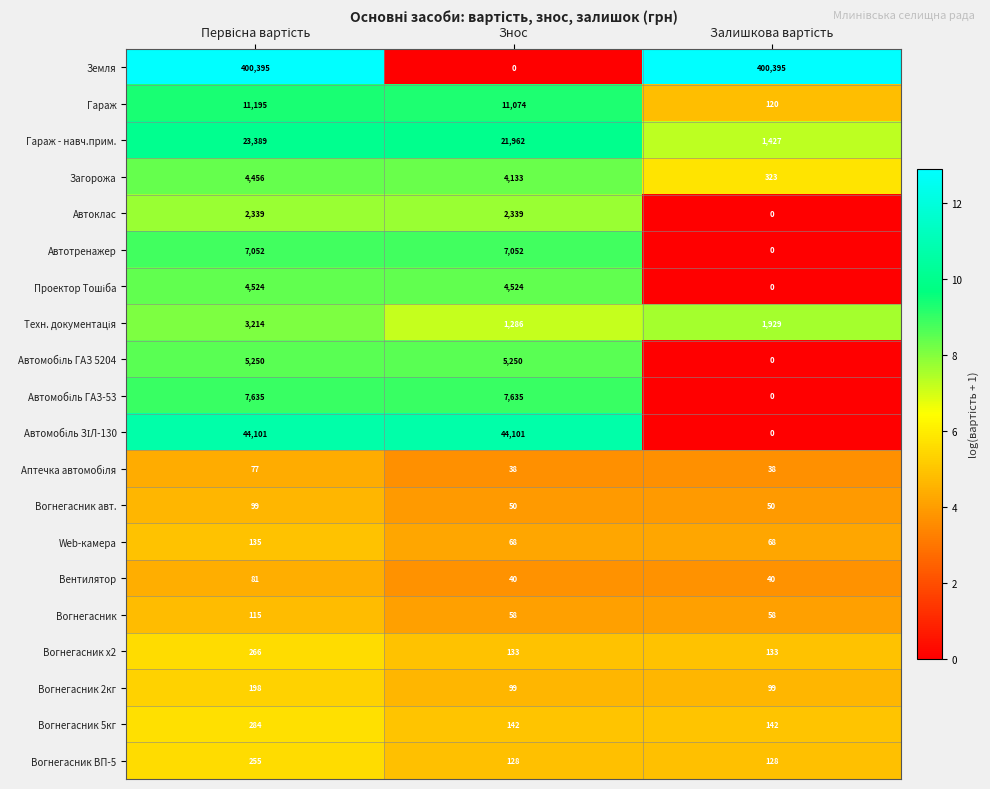

Which series has the largest range (max minus min)?

Земля